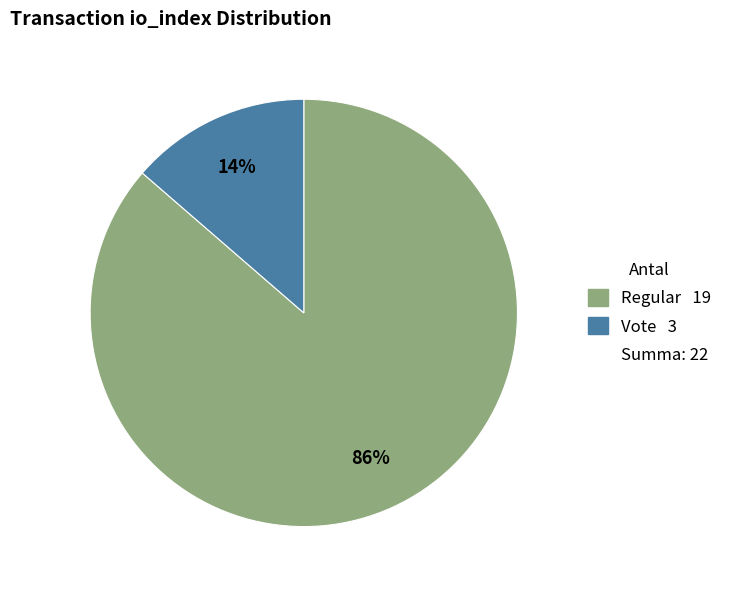

To the nearest percent, what is the average slice percentage?

50%